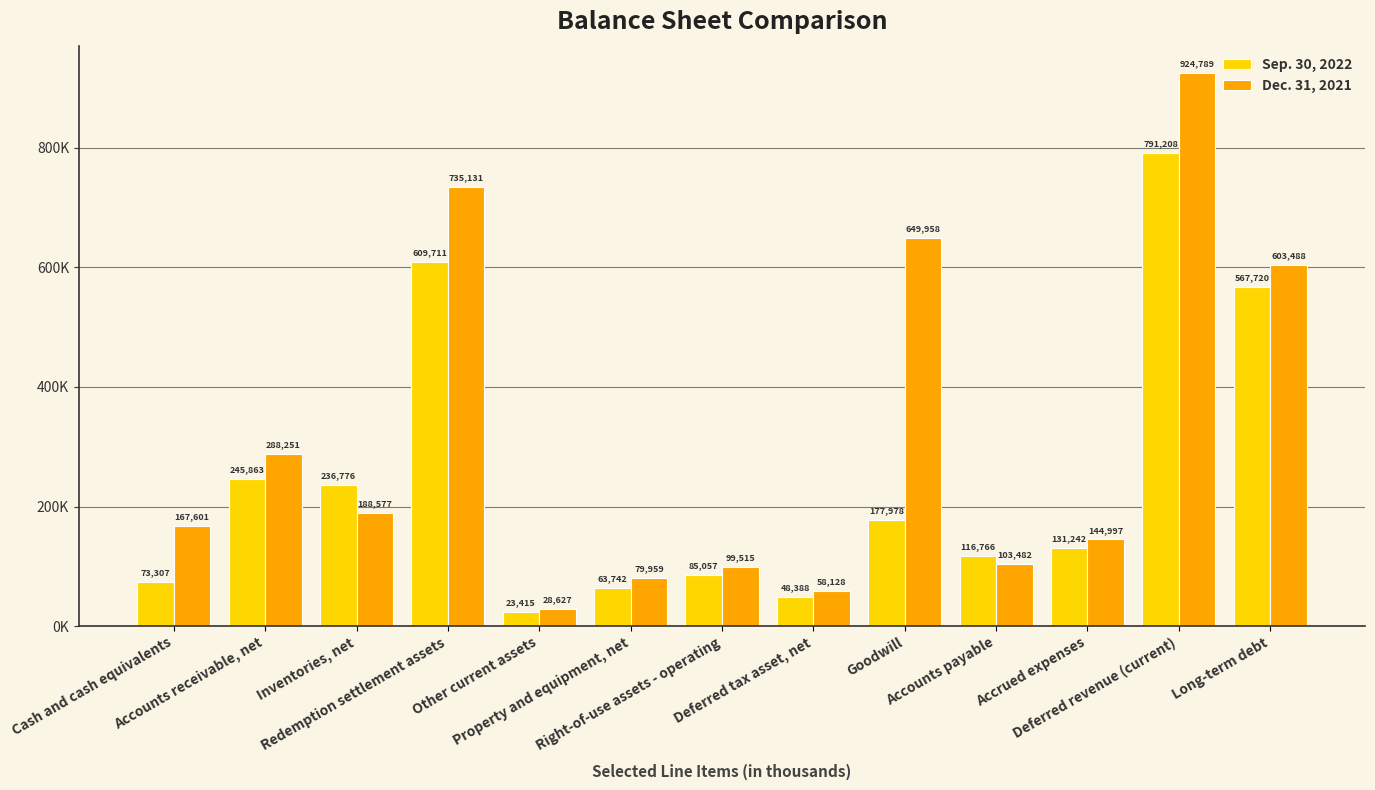

Which has a higher value, Deferred tax asset, net or Goodwill?

Goodwill